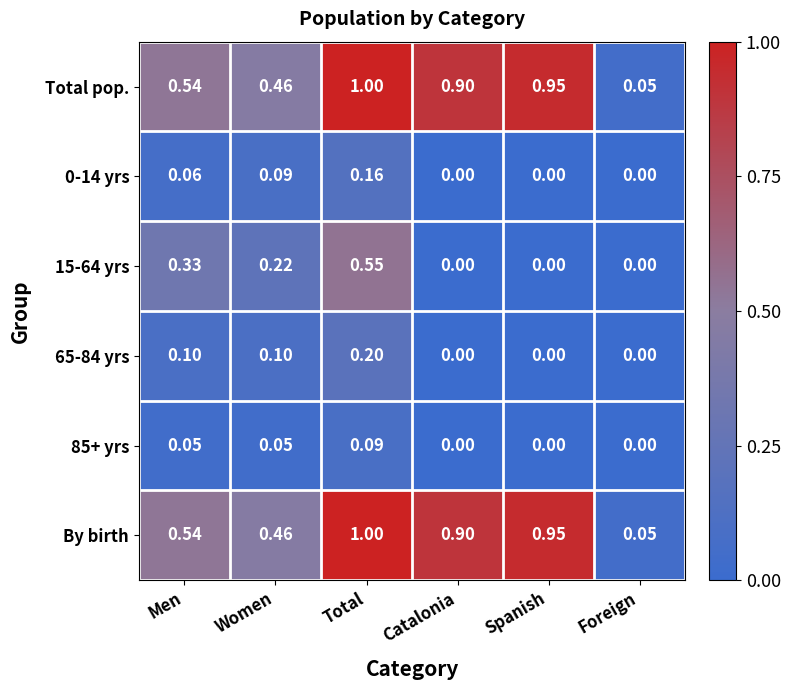

Rank the categories by By birth value from lowest to highest.

Foreign, Women, Men, Catalonia, Spanish, Total